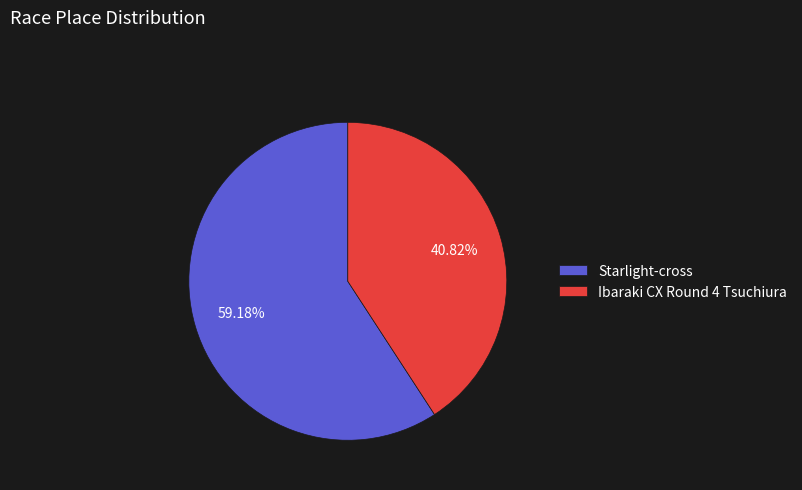

Which category has the smallest portion of the pie?

Ibaraki CX Round 4 Tsuchiura